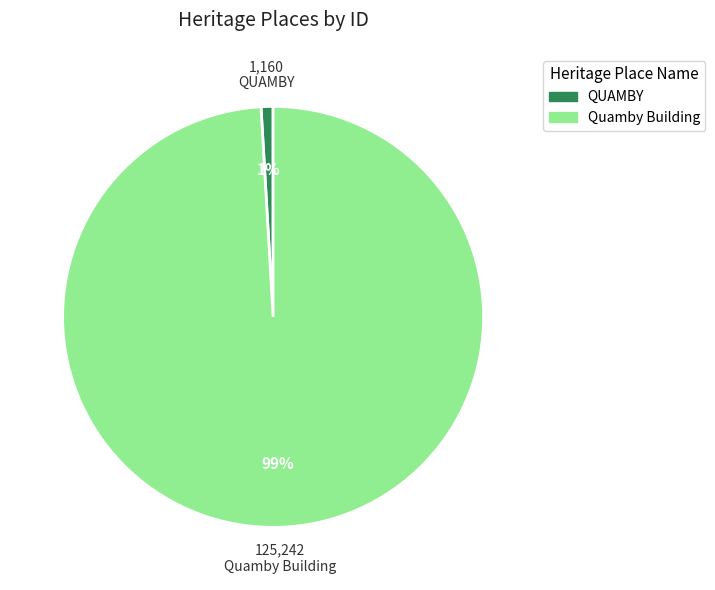

Is the sum of Quamby Building and QUAMBY greater than half?

Yes